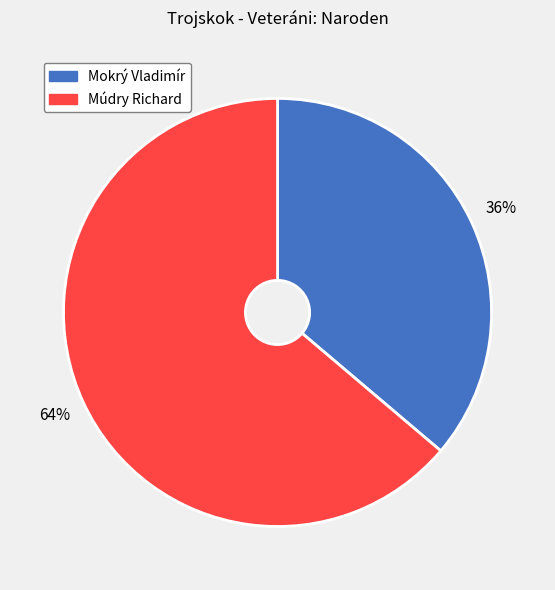

Which slice represents more than half of the pie?

Múdry Richard